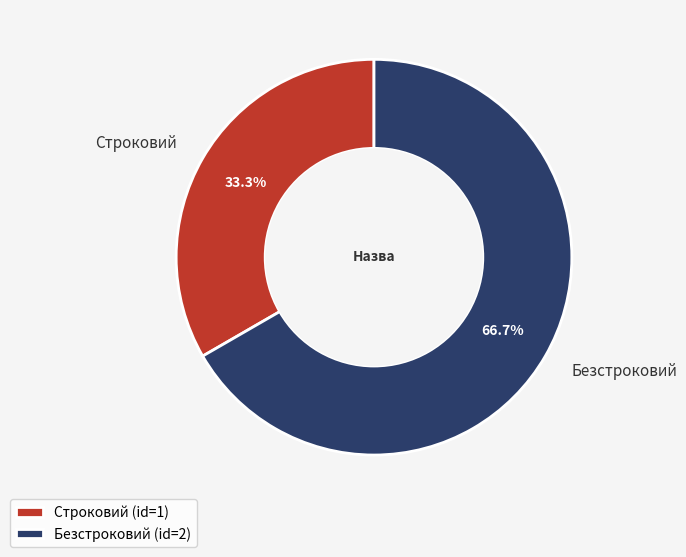

To the nearest percent, what is the combined percentage of Безстроковий and Строковий?

100%